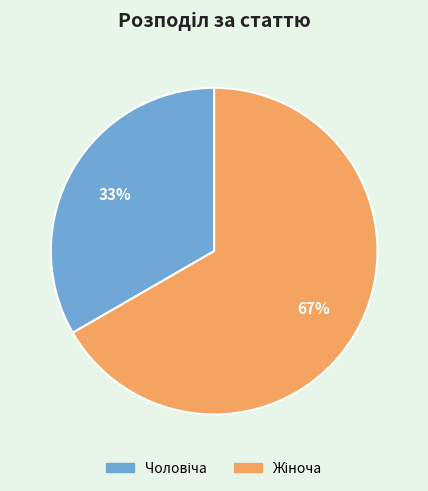

How many slices are in this pie chart?

2